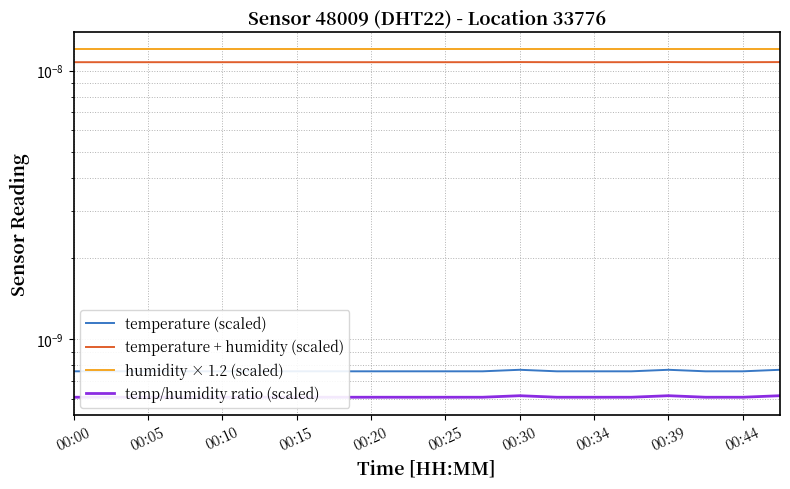

The value of temperature (scaled) at 00:10 is 0.0. True or false?

True